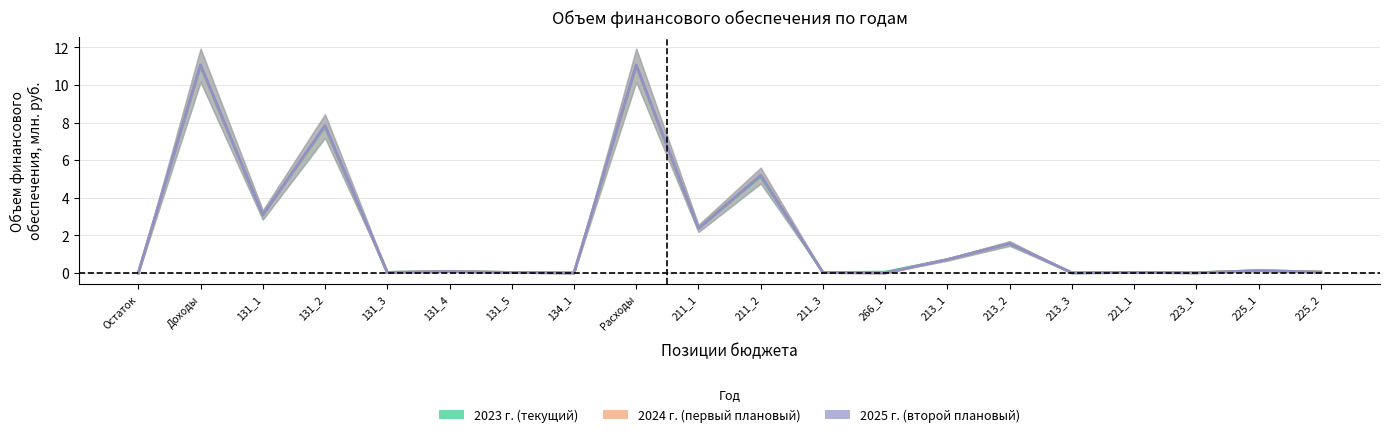

Reading left to right, extract all data points from this chart.

2023 г. (текущий): 0.0	11.0	3.1	7.8	0.0	0.1	0.0	0.0	11.0	2.4	5.1	0.0	0.0	0.7	1.6	0.0	0.0	0.0	0.1	0.1
2024 г. (первый плановый): 0.0	11.0	3.1	7.8	0.0	0.1	0.0	0.0	11.0	2.4	5.2	0.0	0.0	0.7	1.6	0.0	0.0	0.0	0.1	0.1
2025 г. (второй плановый): 0.0	11.1	3.1	7.8	0.0	0.1	0.0	0.0	11.1	2.4	5.2	0.0	0.0	0.7	1.6	0.0	0.0	0.0	0.1	0.1